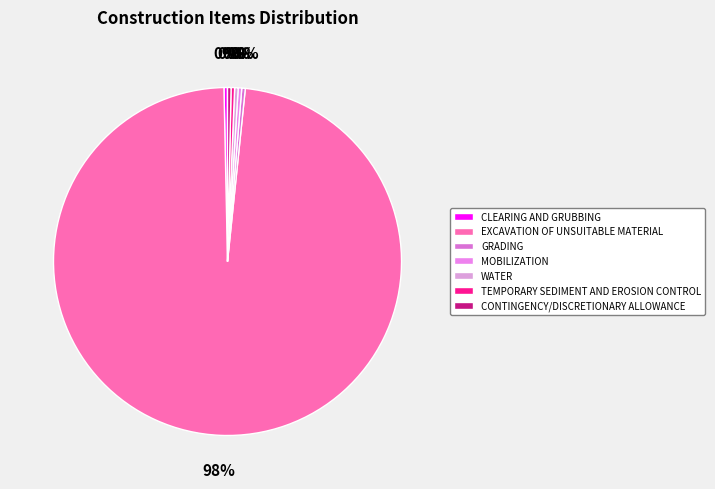

Which category has the smallest portion of the pie?

CLEARING AND GRUBBING